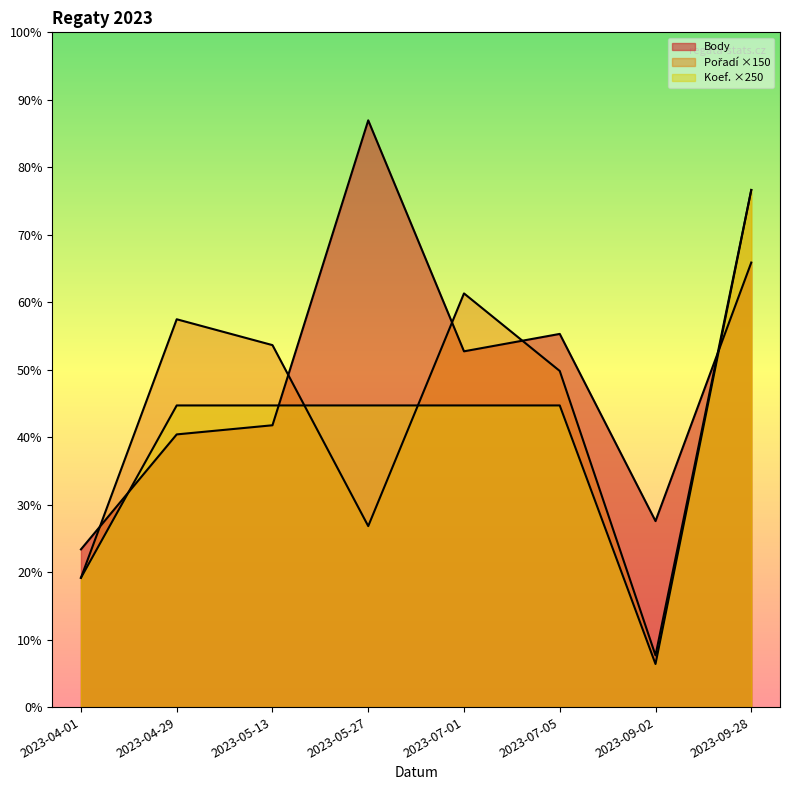

Which series has the largest total across all categories?

Body